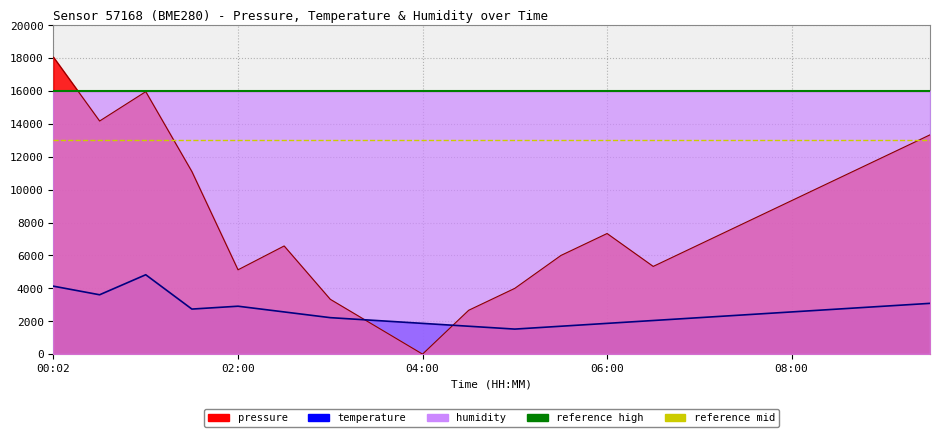

Does the chart display data point markers on the line(s)?

No